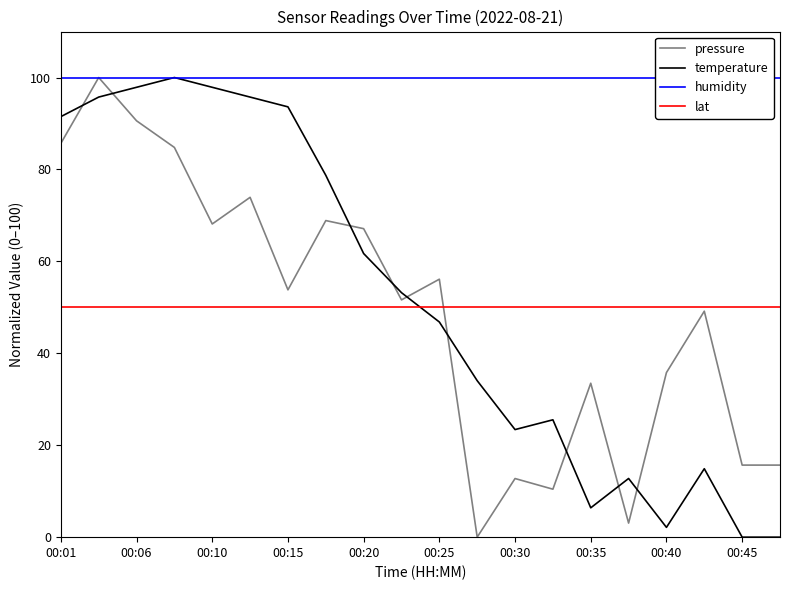

Reading left to right, extract all data points from this chart.

pressure: 85.7	100.0	90.6	84.8	68.1	73.9	53.8	68.9	67.1	51.6	56.1	0.0	12.8	10.4	33.5	3.1	35.8	49.2	15.7	15.7
temperature: 91.5	95.7	97.9	100.0	97.9	95.7	93.6	78.7	61.7	53.2	46.8	34.0	23.4	25.5	6.4	12.8	2.1	14.9	0.0	0.0
humidity: 100.0	100.0	100.0	100.0	100.0	100.0	100.0	100.0	100.0	100.0	100.0	100.0	100.0	100.0	100.0	100.0	100.0	100.0	100.0	100.0
lat: 50.0	50.0	50.0	50.0	50.0	50.0	50.0	50.0	50.0	50.0	50.0	50.0	50.0	50.0	50.0	50.0	50.0	50.0	50.0	50.0